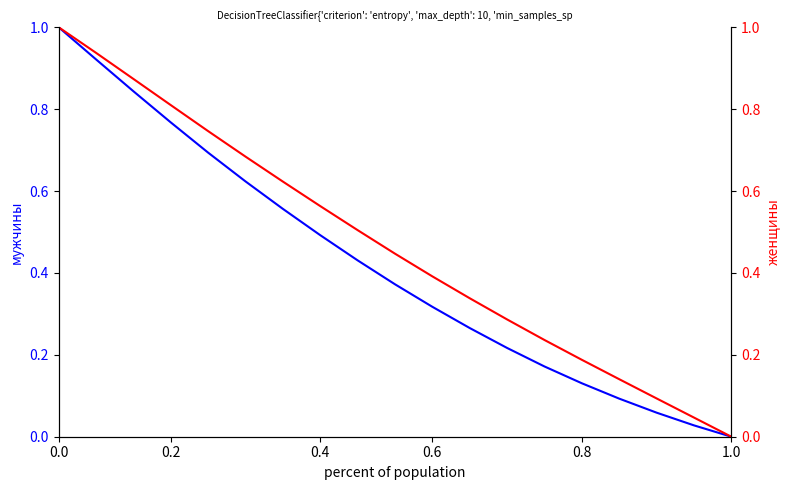

What is the value of the Женщины (col_47) point at the 17th from the left?

0.1